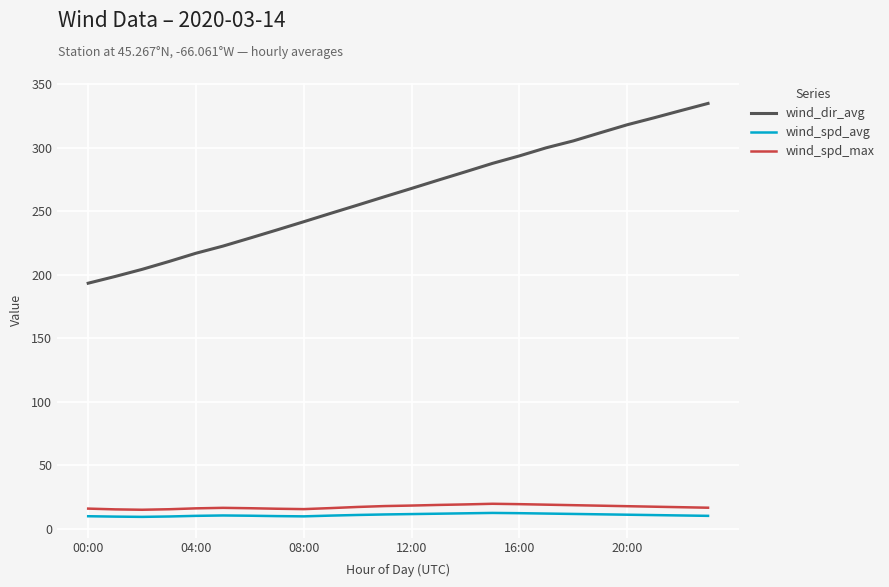

Which series has the largest range (max minus min)?

wind_dir_avg